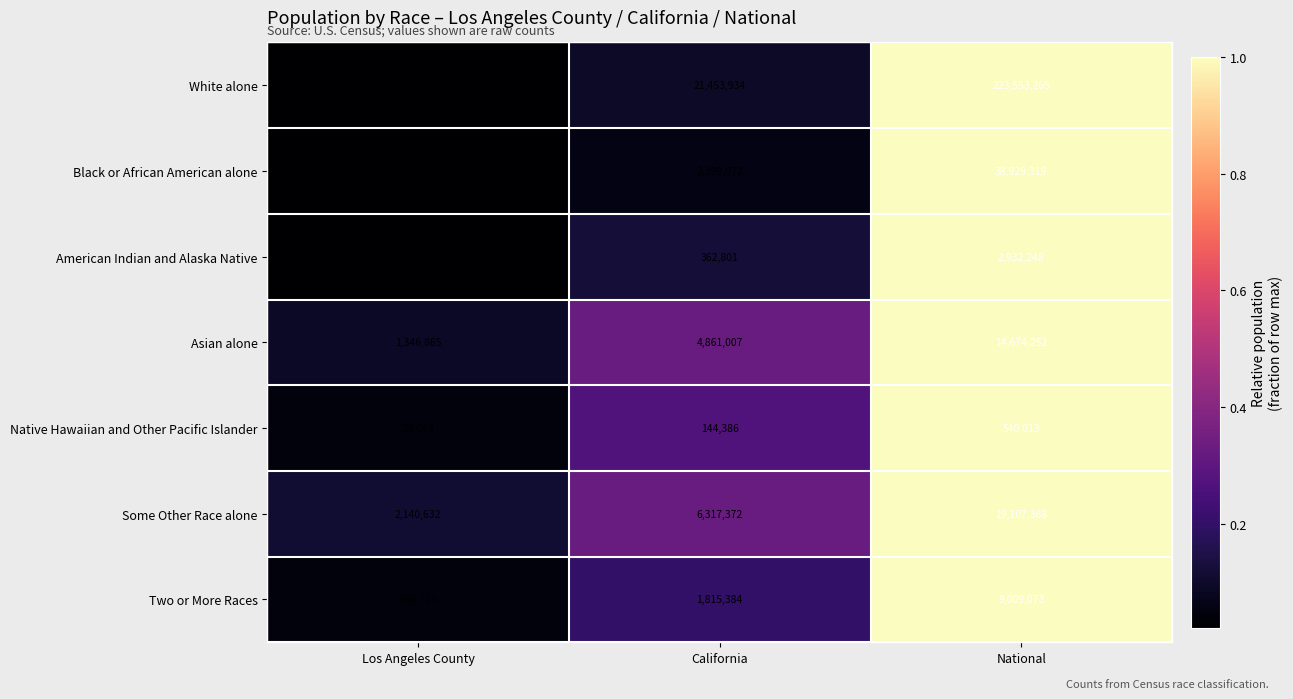

Which series has the widest spread of values?

White alone